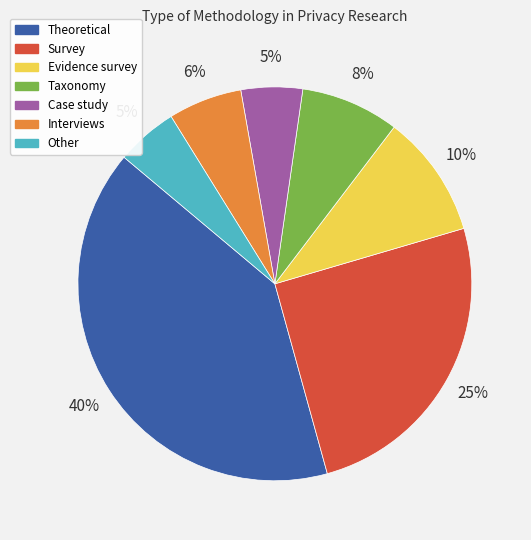

Which category has the biggest portion of the pie?

Theoretical